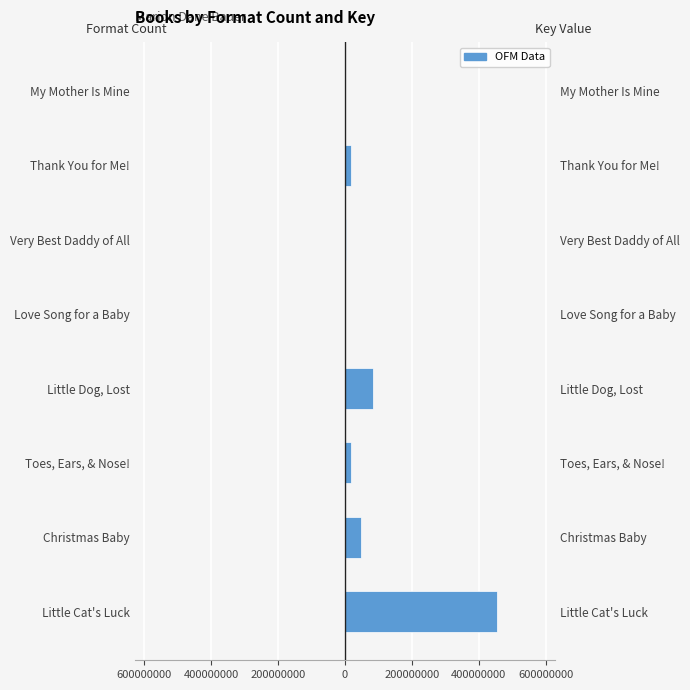

True or false: Key / 200000 (right) has a value of 16.0 at Very Best Daddy of All.

False